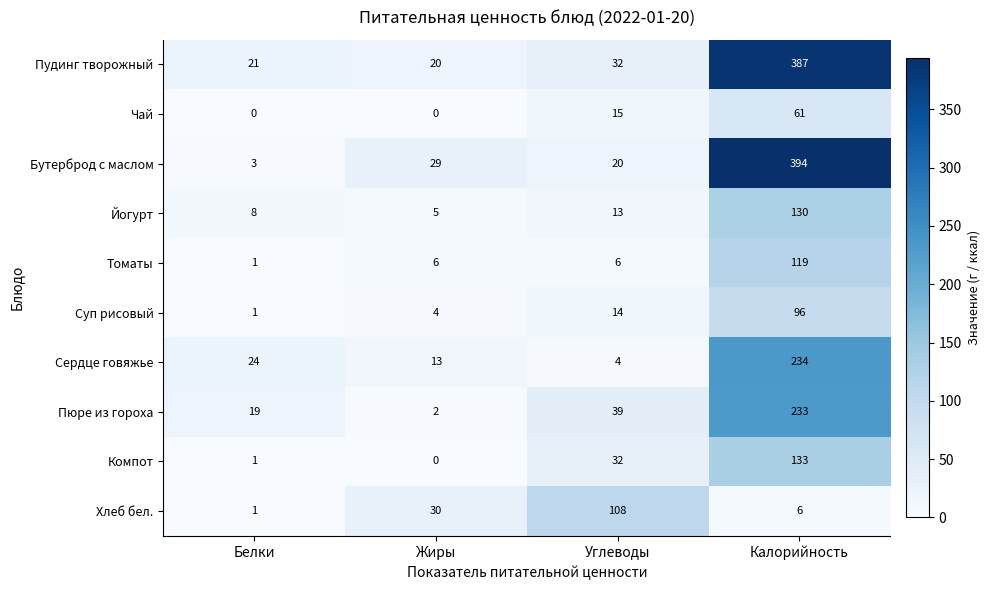

What is the difference between the maximum and minimum values in the Хлеб бел. series?

107